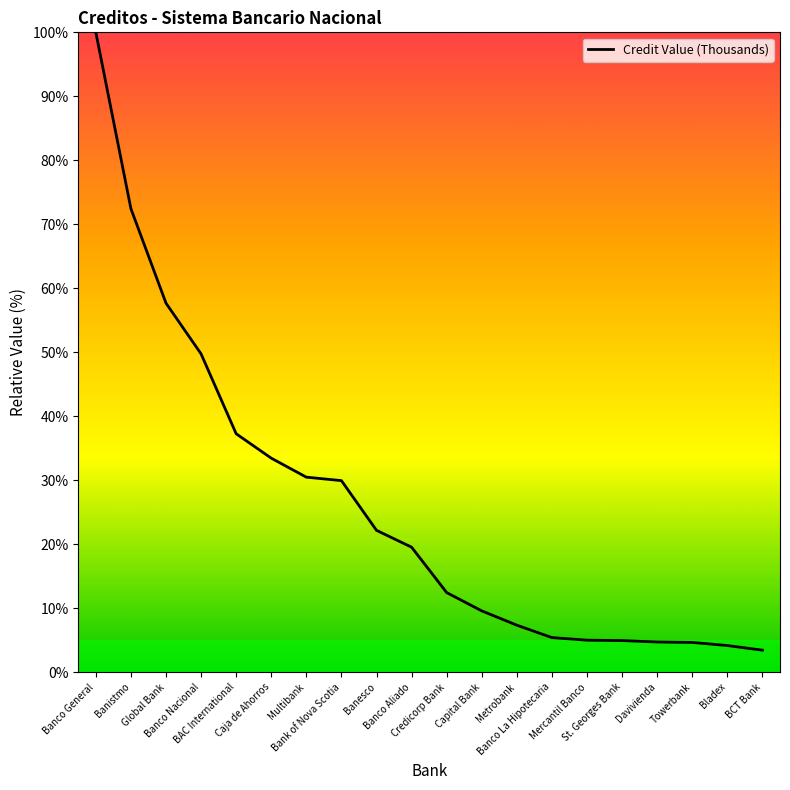

Which has a higher value, Capital Bank or BCT Bank?

Capital Bank